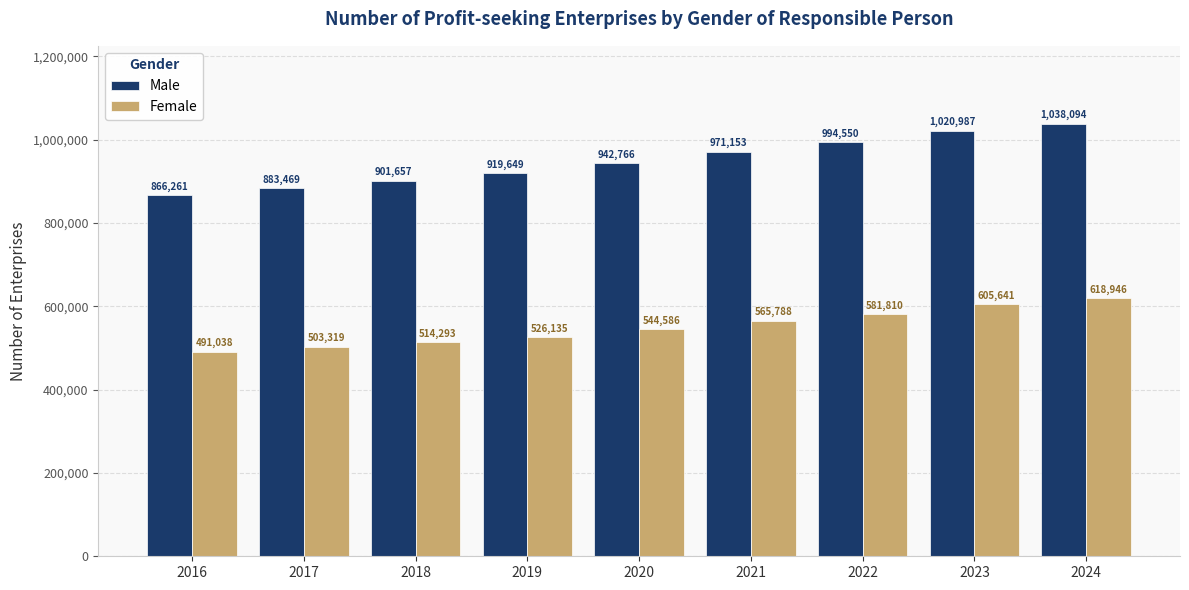

True or false: Female has a value of 618946 at 2024.

True